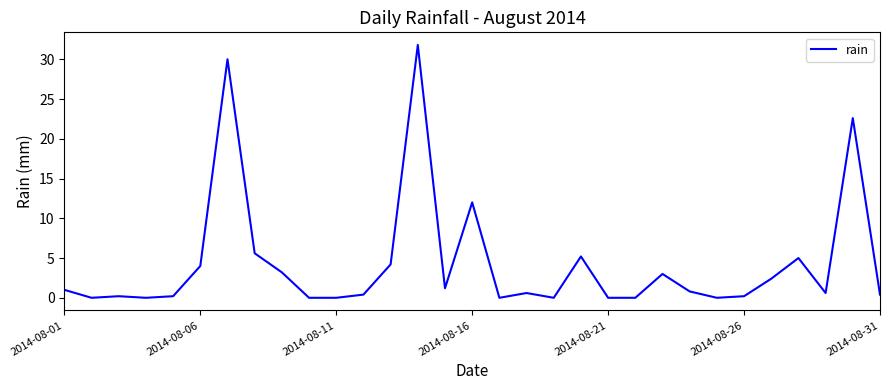

What is the maximum value shown in the chart?

31.8